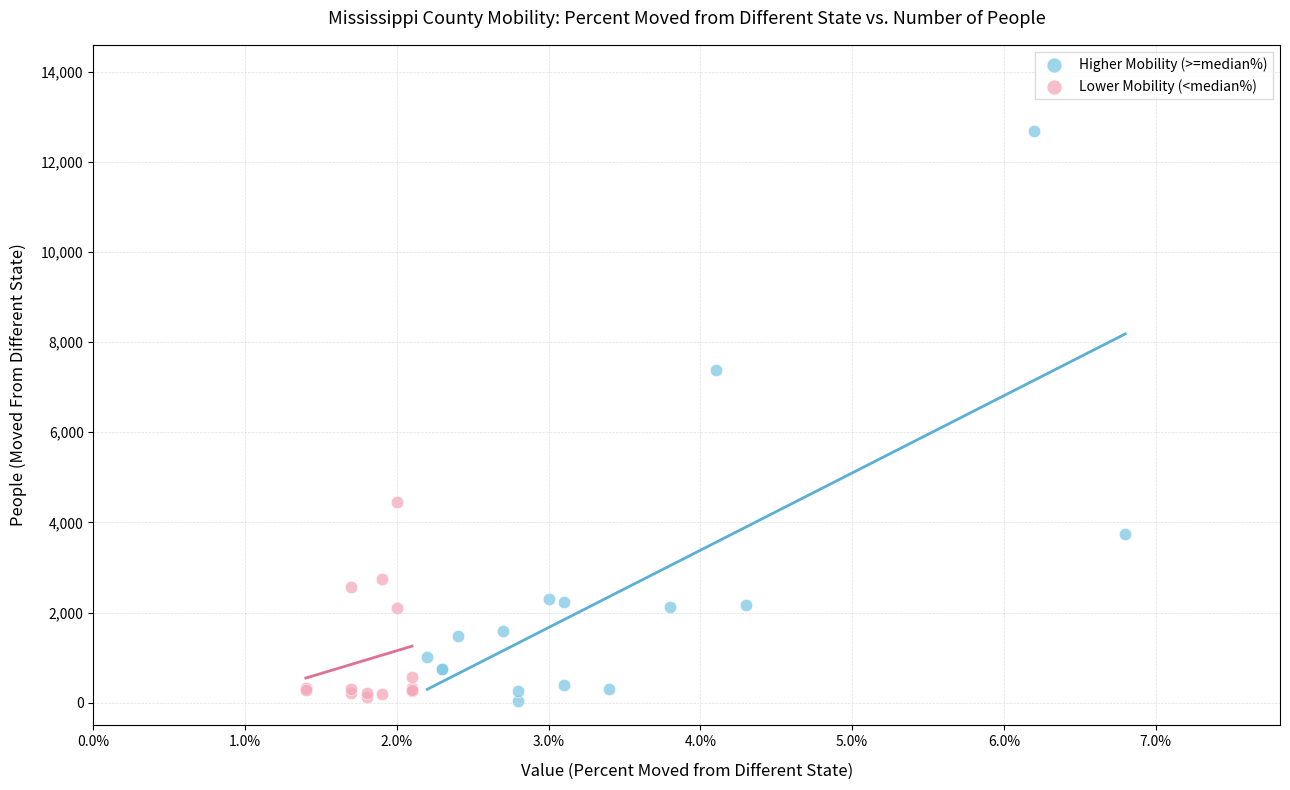

Which series has the largest Y range (max minus min)?

Higher Mobility (>=median%)